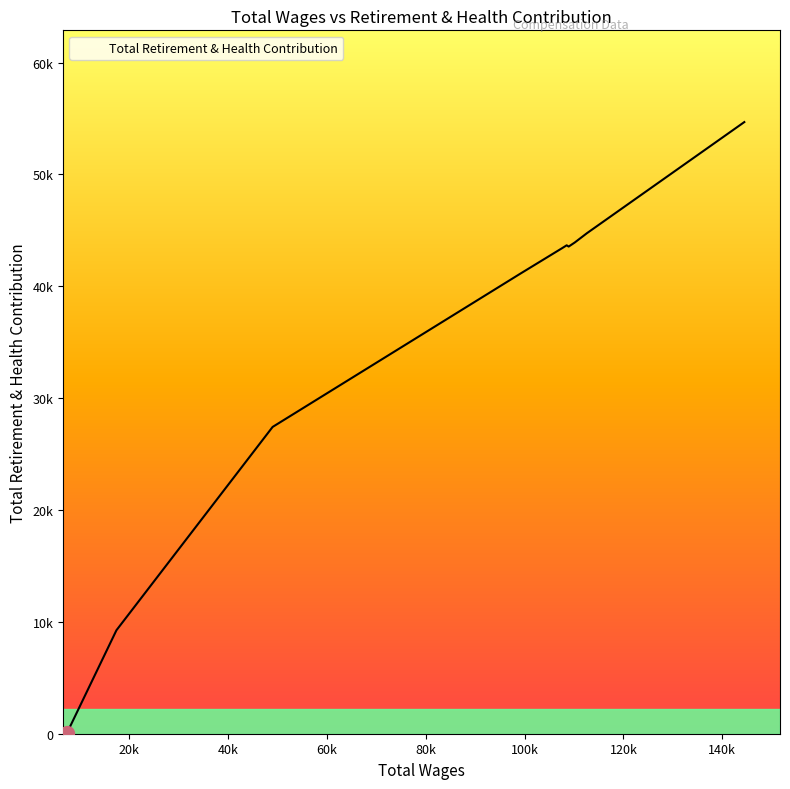

What is the label of the 6th point from the right?

108511.0